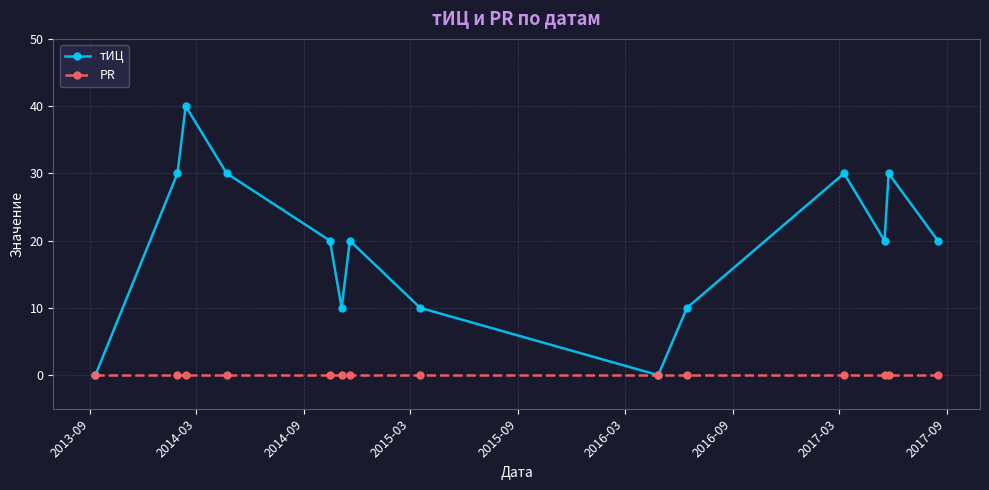

True or false: тИЦ has more than 2 points higher than both neighbors.

True